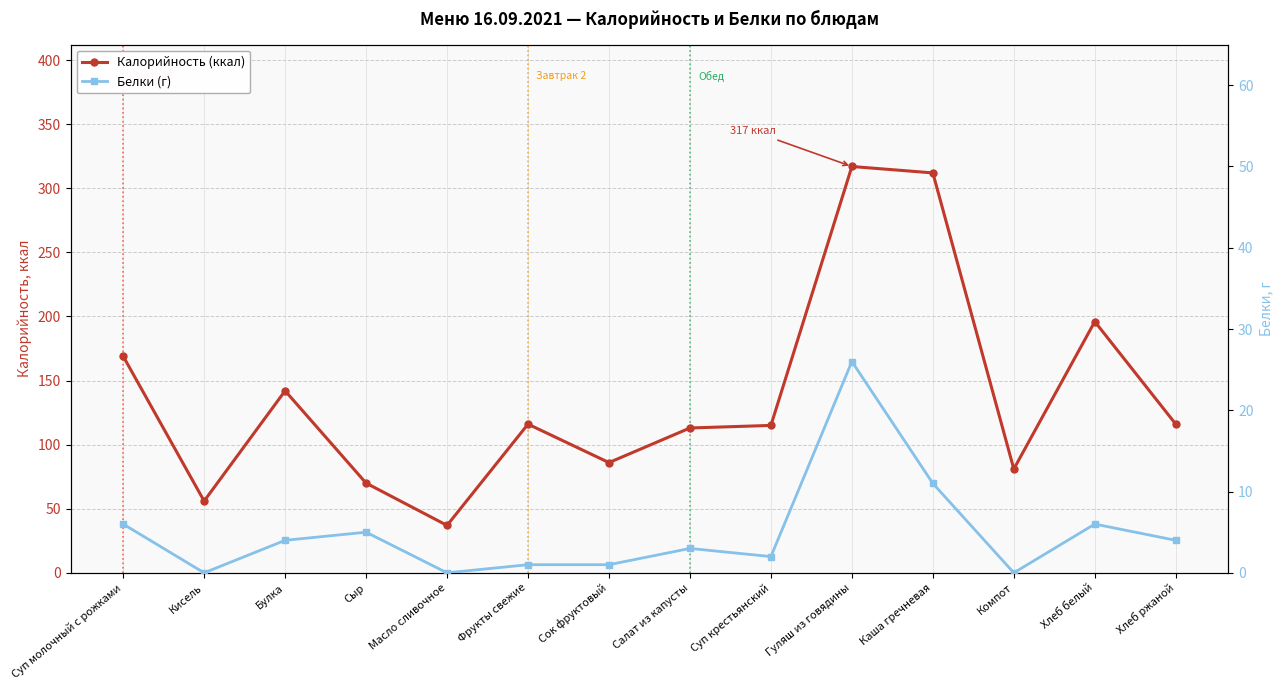

What is the difference between the maximum and minimum values in the Белки (г) series?

26